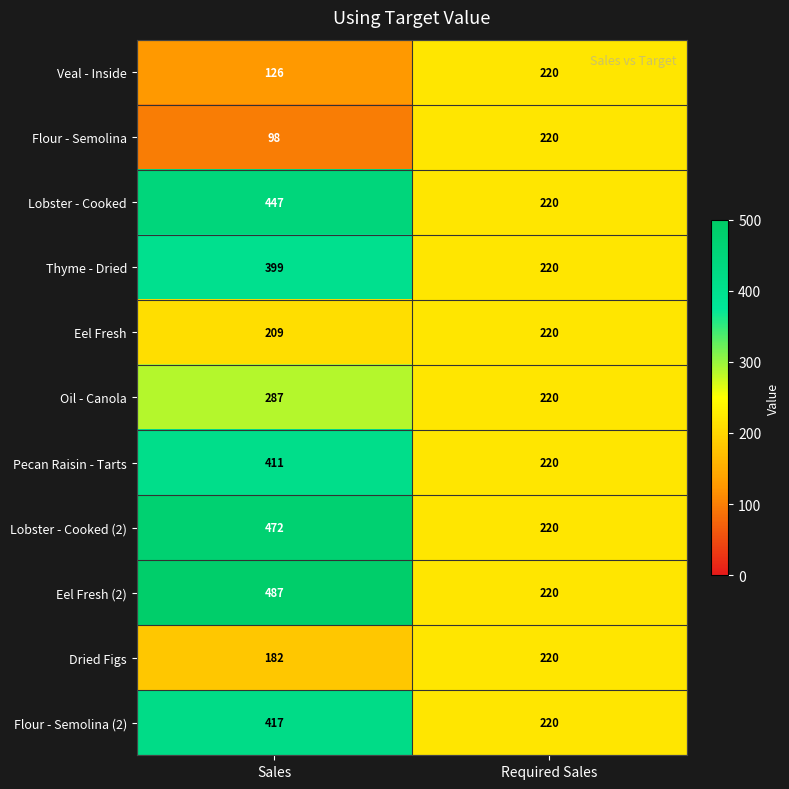

Reading left to right, transcribe all the data shown in this chart.

Veal - Inside: Sales=126	Required Sales=220
Flour - Semolina: Sales=98	Required Sales=220
Lobster - Cooked: Sales=447	Required Sales=220
Thyme - Dried: Sales=399	Required Sales=220
Eel Fresh: Sales=209	Required Sales=220
Oil - Canola: Sales=287	Required Sales=220
Pecan Raisin - Tarts: Sales=411	Required Sales=220
Lobster - Cooked (2): Sales=472	Required Sales=220
Eel Fresh (2): Sales=487	Required Sales=220
Dried Figs: Sales=182	Required Sales=220
Flour - Semolina (2): Sales=417	Required Sales=220